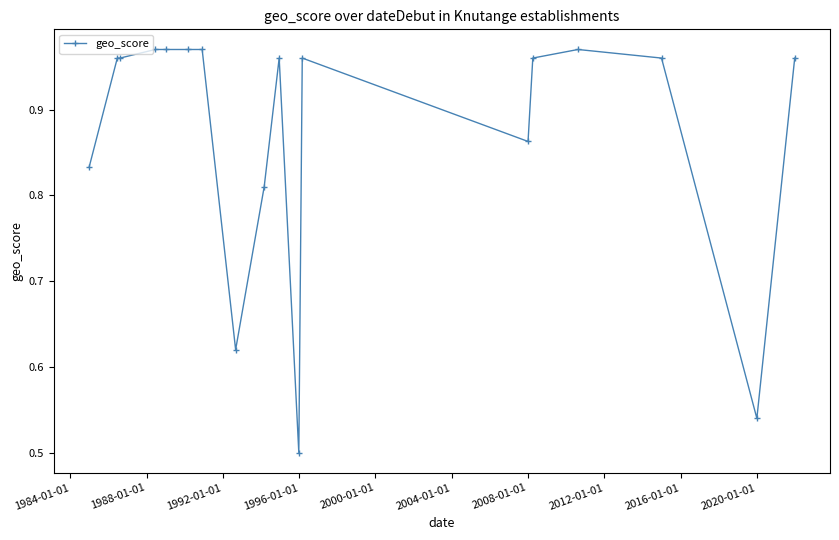

True or false: the data has more than 0 interior local peaks.

True